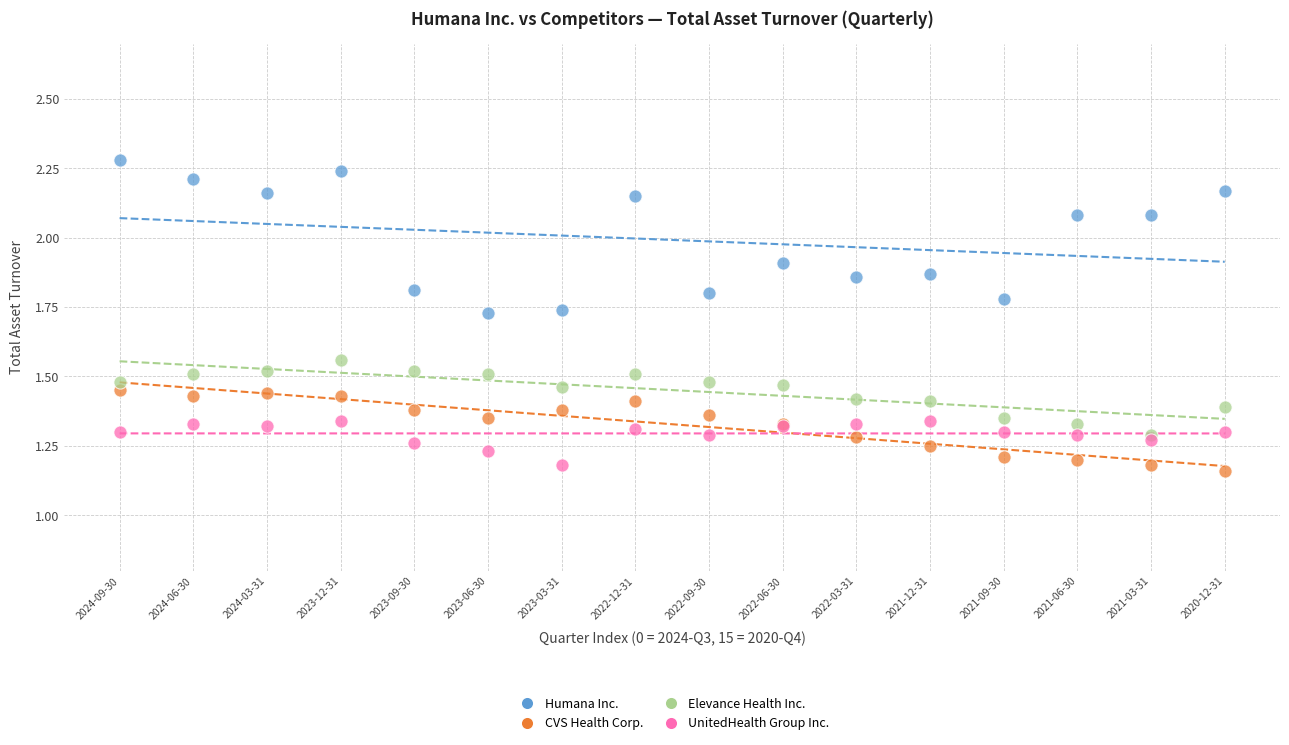

Which series reaches the maximum Y coordinate?

Humana Inc.